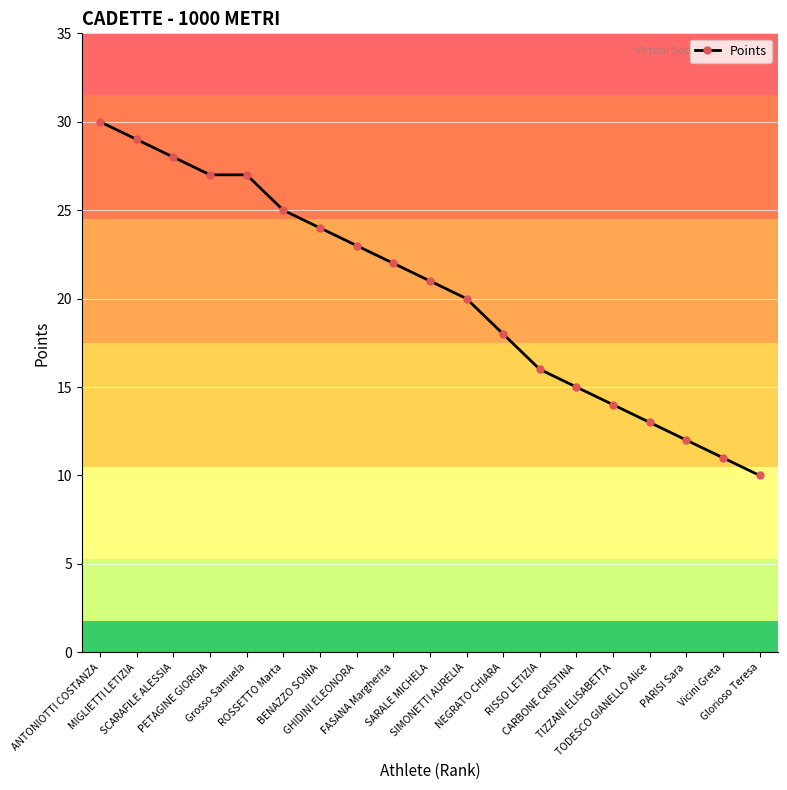

What position from the right is TIZZANI ELISABETTA?

5